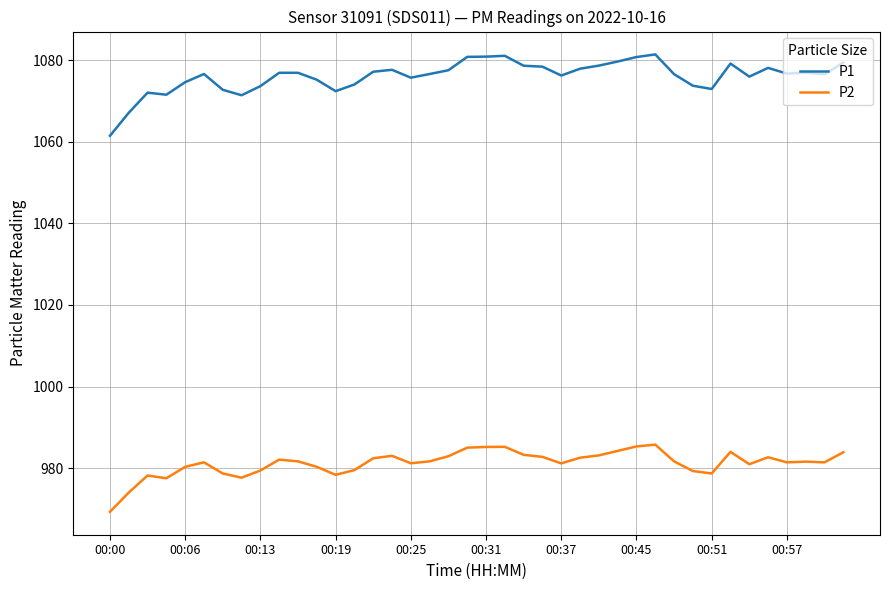

What is the smallest value displayed?

969.3